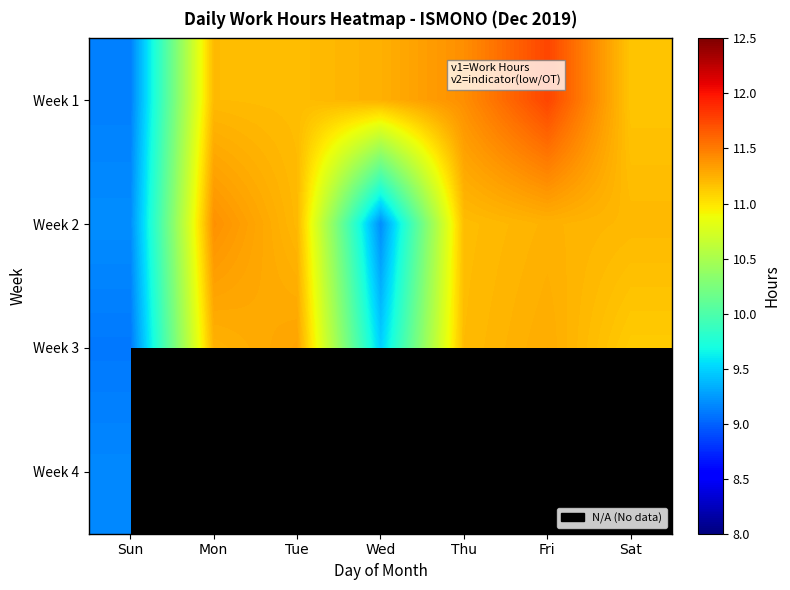

Between Thu and Tue, which is larger?

Thu